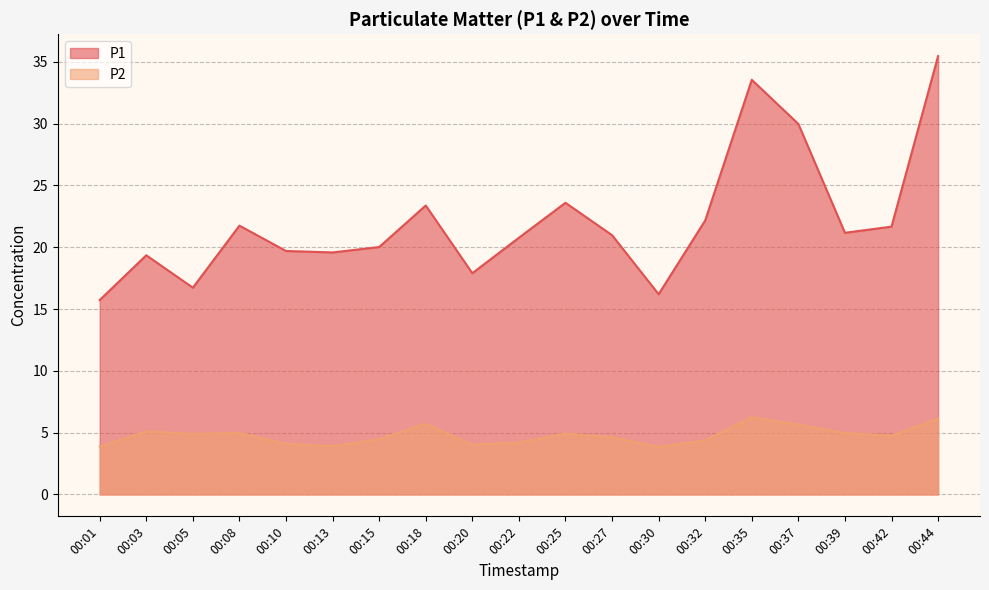

What is the difference between the highest and lowest values at 00:15?

15.6